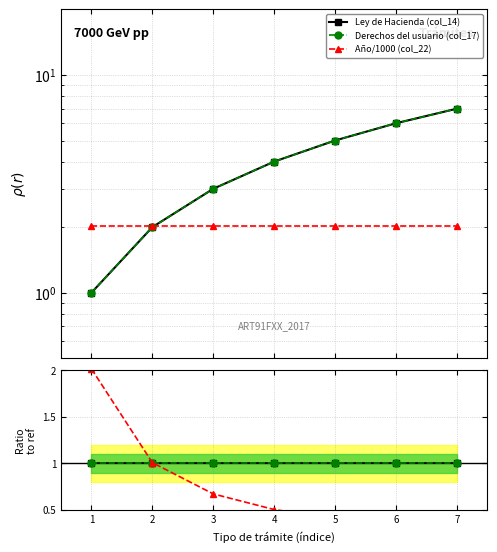

At which label is Año/1000 (col_22) closest to 2?

1